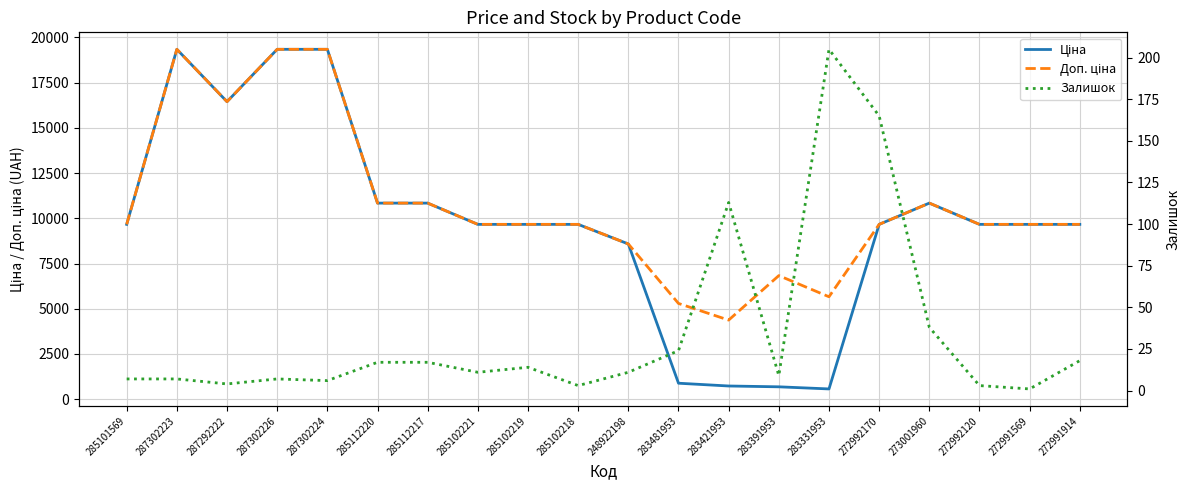

How many series are shown in this chart?

3